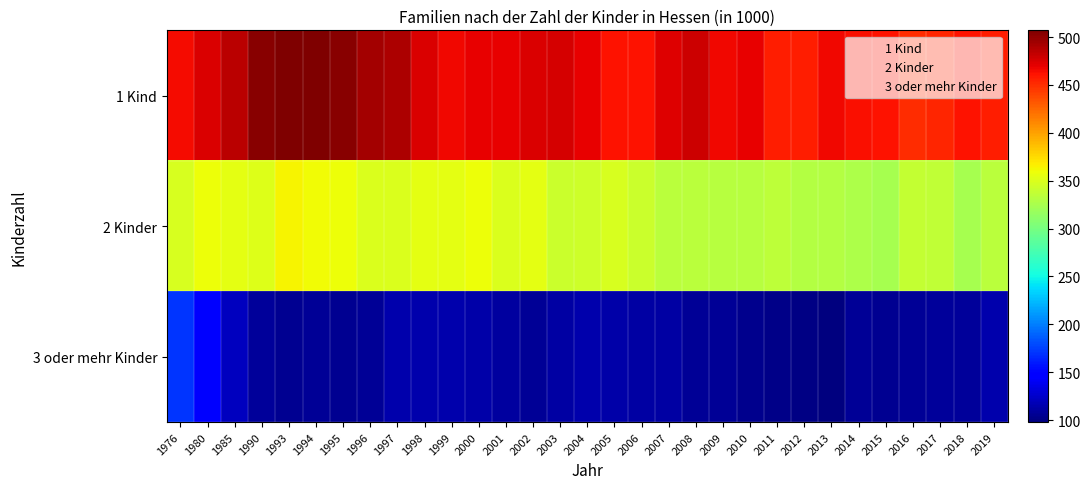

Rank the series by their maximum value, from lowest to highest.

3 oder mehr Kinder, 2 Kinder, 1 Kind